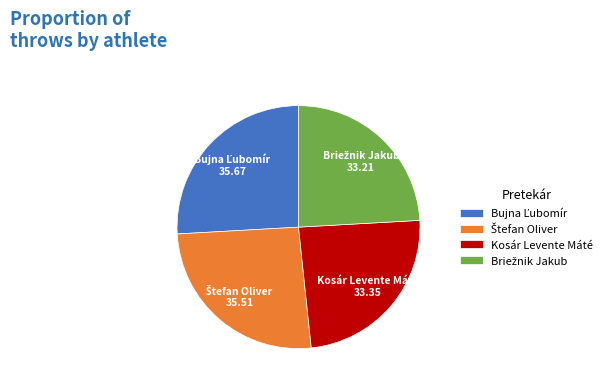

Does any single category account for the majority?

No